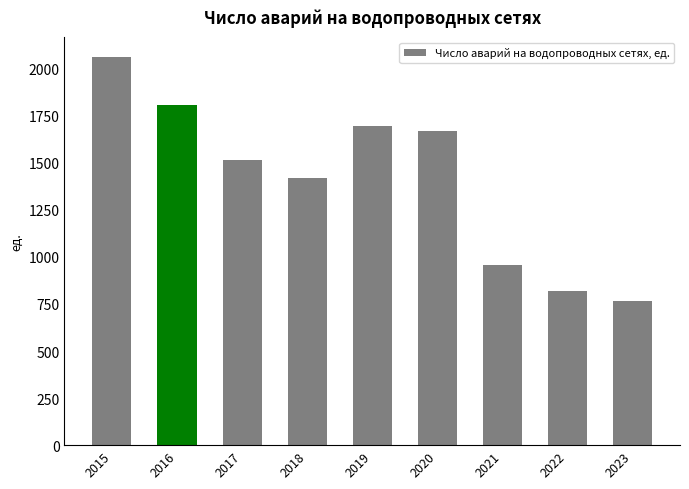

Reading left to right, extract all data points from this chart.

2063	1808	1513	1417	1695	1668	958	820	766